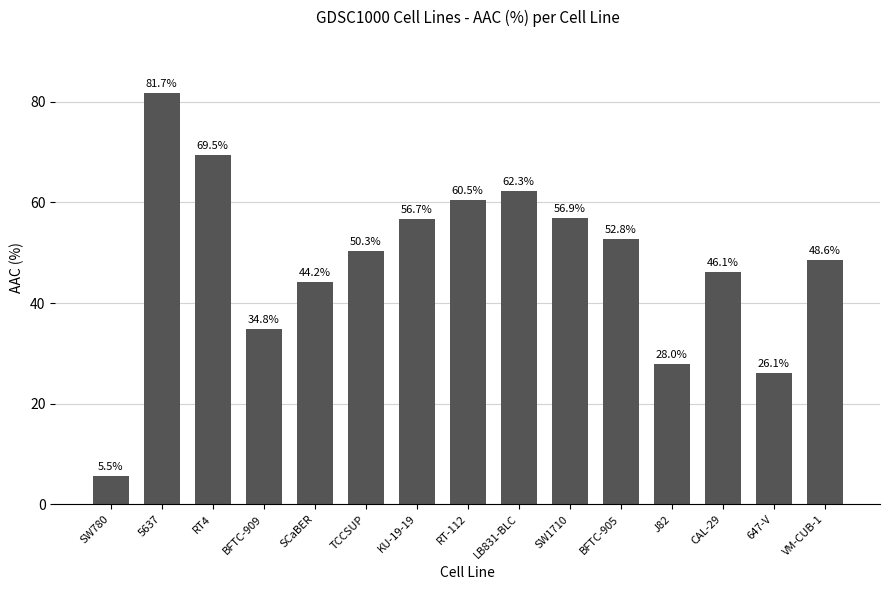

True or false: the data shows 43.4 at 647-V.

False